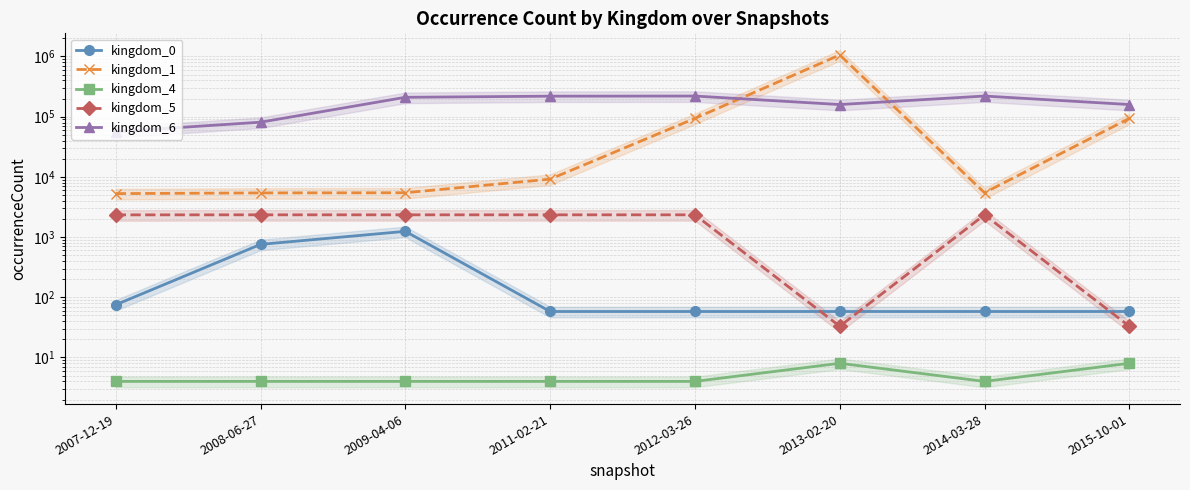

At which label is kingdom_4 closest to 6?

2007-12-19